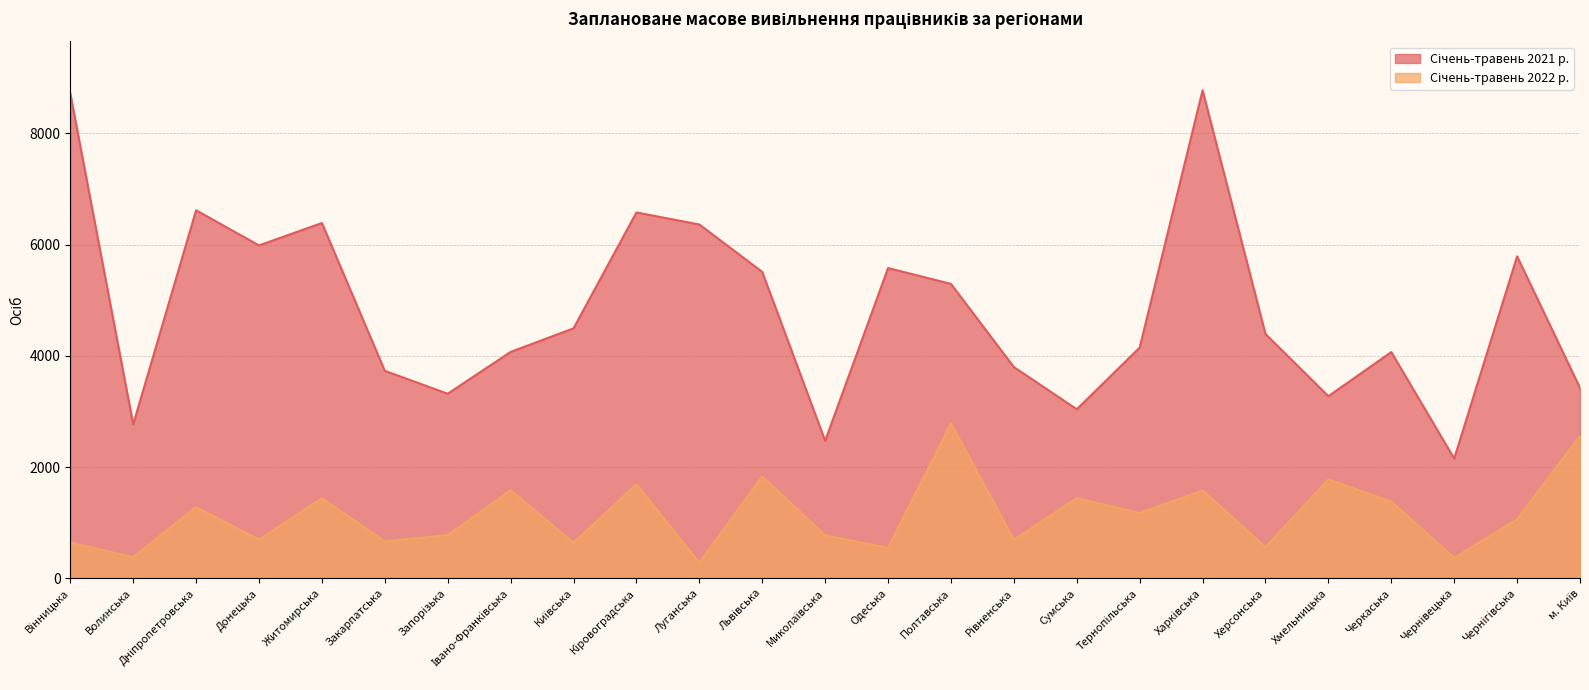

True or false: Січень-травень 2022 р. and Січень-травень 2021 р. cross at least once.

False